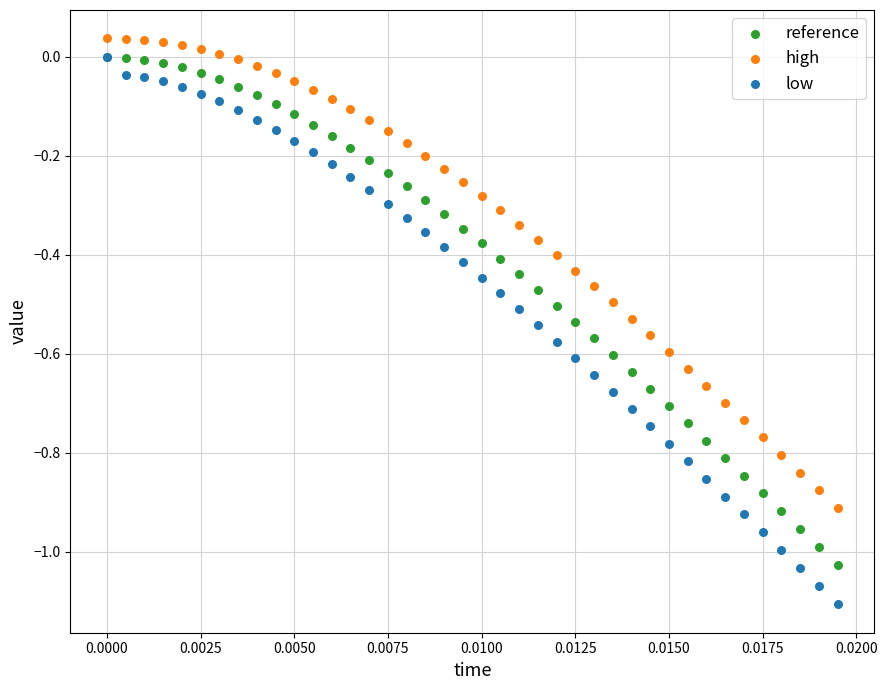

Which series contains the highest Y value?

high